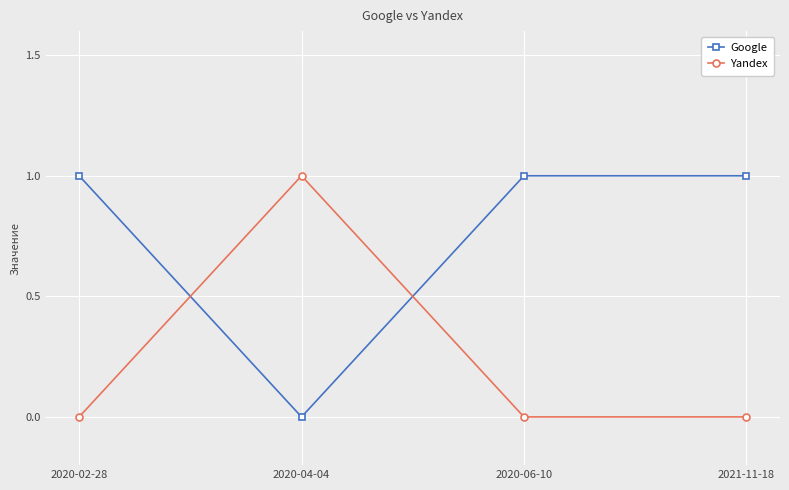

How many interior local peaks does the Yandex series have?

1